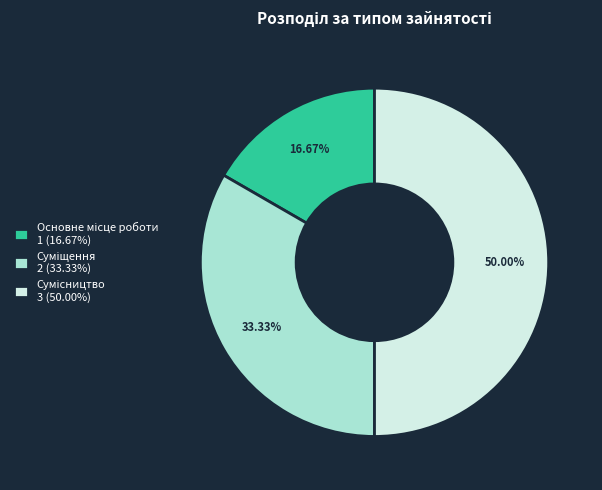

How many segments does this pie chart have?

3